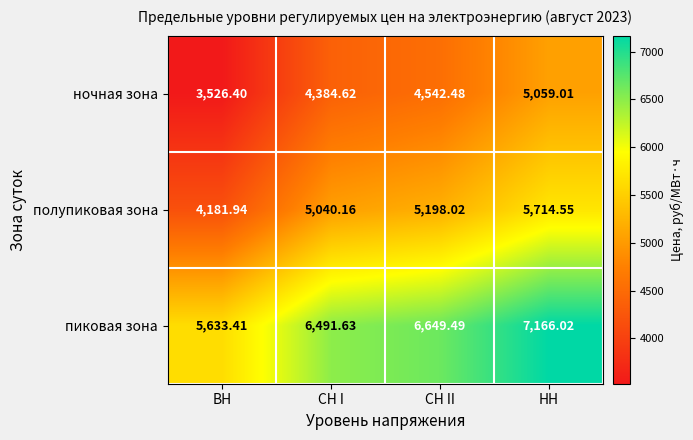

At how many categories does at least one series exceed 5862?

3